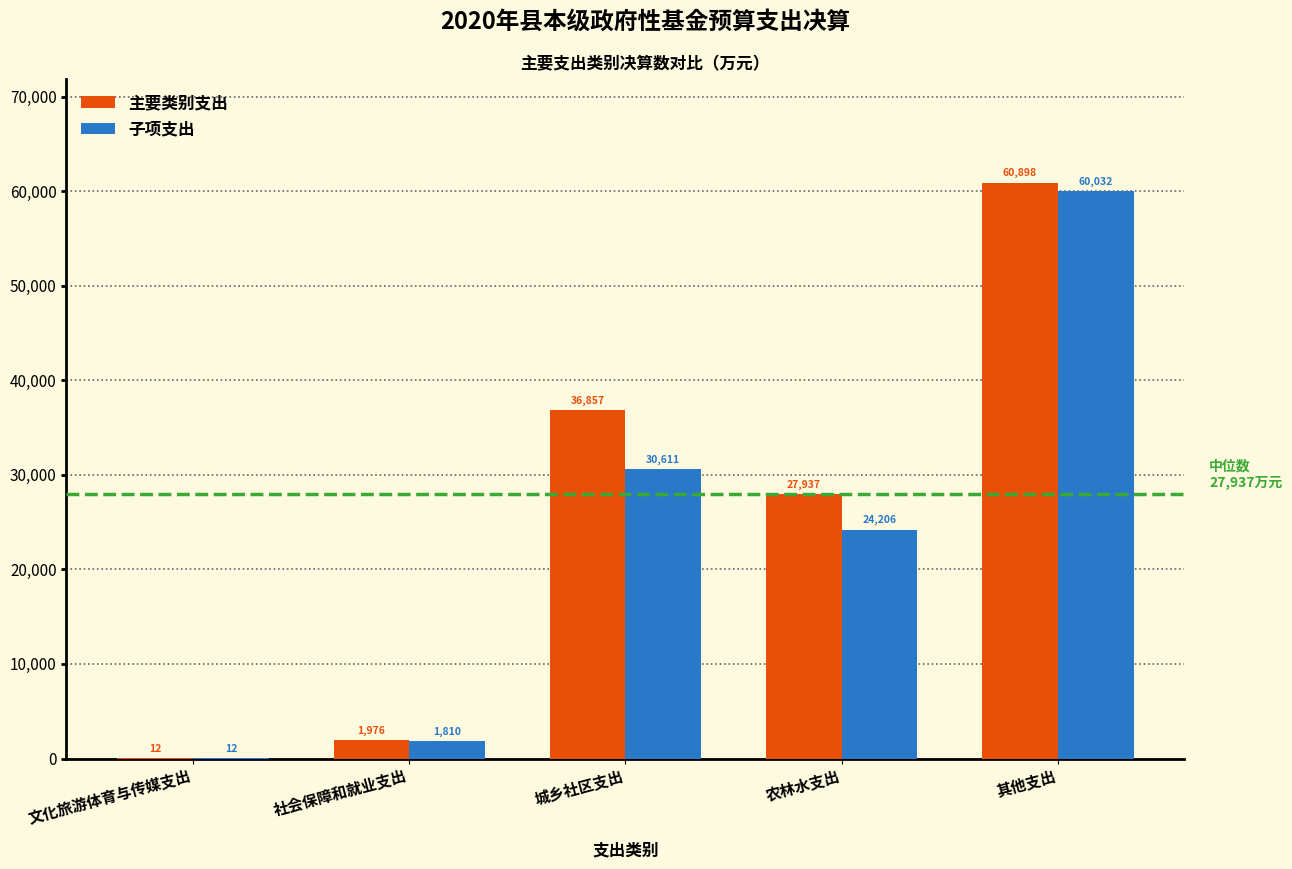

Reading right to left, transcribe all the data shown in this chart.

主要类别支出: 其他支出=60898	农林水支出=27937	城乡社区支出=36857	社会保障和就业支出=1976	文化旅游体育与传媒支出=12
子项支出: 其他支出=60032	农林水支出=24206	城乡社区支出=30611	社会保障和就业支出=1810	文化旅游体育与传媒支出=12